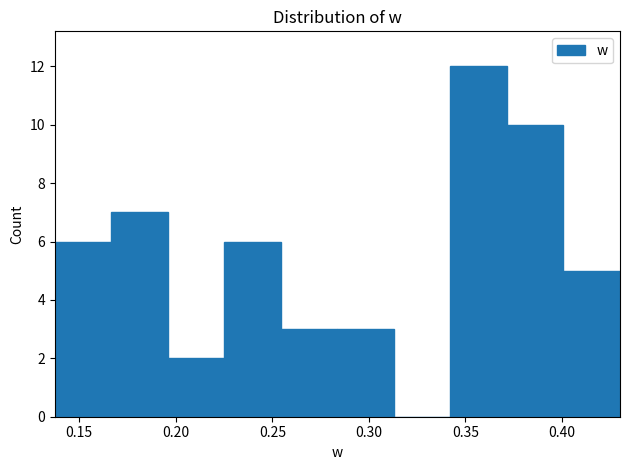

Reading left to right, transcribe this chart: for each bar, give the range it covers on the x-axis and its height. Neither the bar edges nor the heights are printed on the chart, so give them approximately, as read against the axes.

0.135 to 0.165: 6
0.165 to 0.195: 7
0.195 to 0.225: 2
0.225 to 0.255: 6
0.255 to 0.285: 3
0.285 to 0.315: 3
0.315 to 0.340: 0
0.340 to 0.370: 12
0.370 to 0.400: 10
0.400 to 0.430: 5